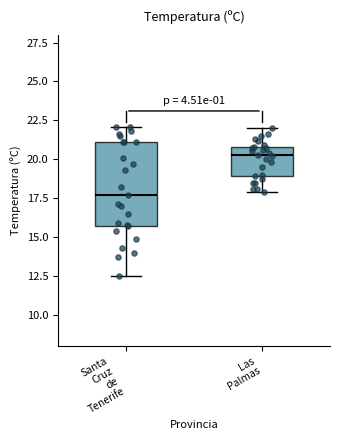

Which box's median line is the lowest?

Santa Cruz de Tenerife